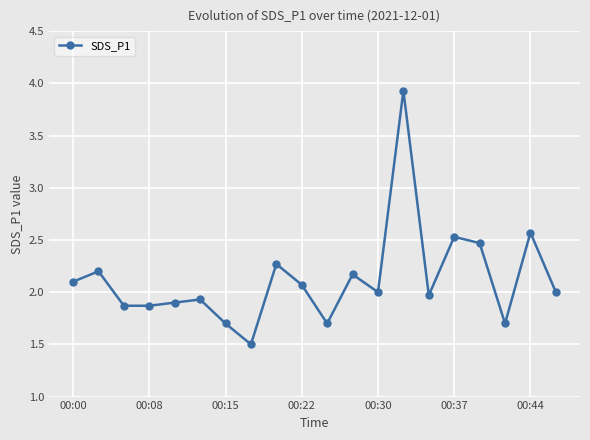

Reading left to right, what are all the values shown in this chart?

2.1	2.2	1.9	1.9	1.9	1.9	1.7	1.5	2.3	2.1	1.7	2.2	2.0	3.9	2.0	2.5	2.5	1.7	2.6	2.0